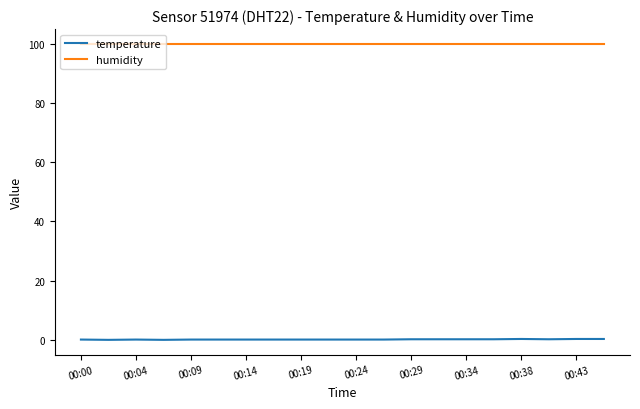

True or false: temperature and humidity intersect in this chart.

False